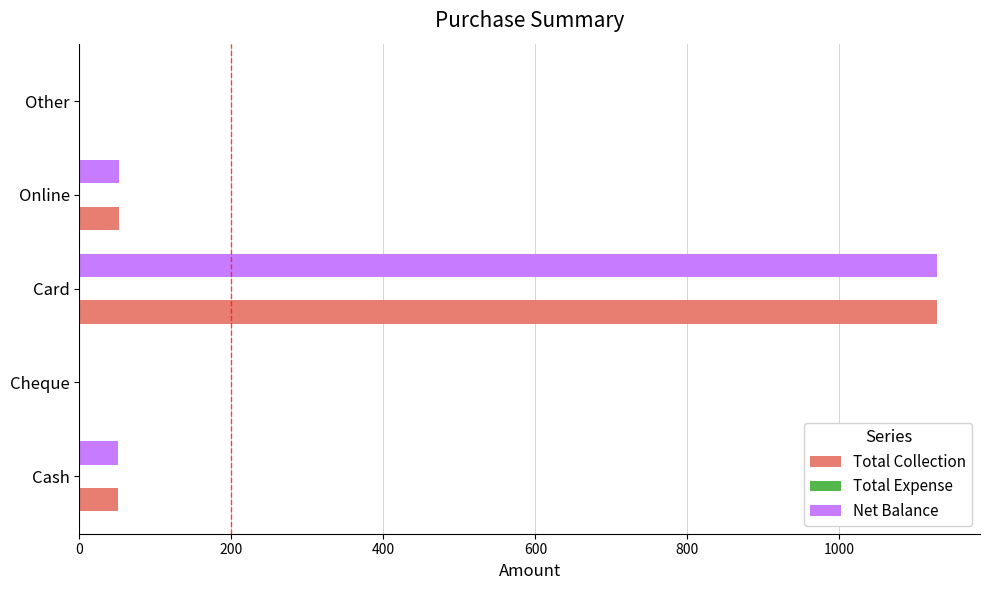

What is the average value of the Total Collection series?

246.3